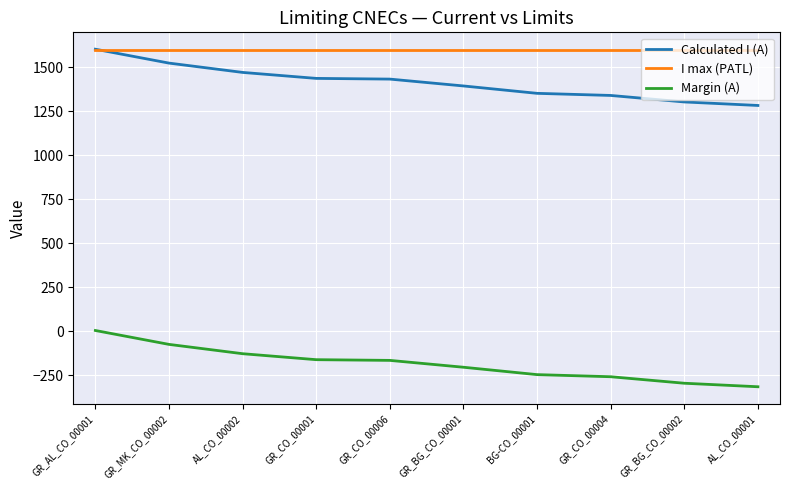

What is the maximum value for I max (PATL)?

1600